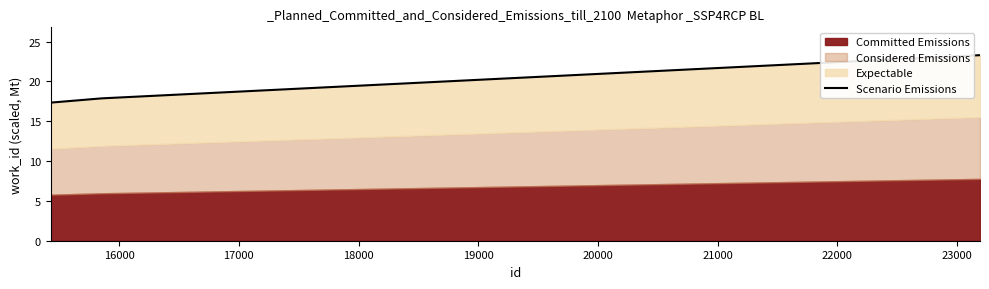

Count the number of categories in the chart.

4